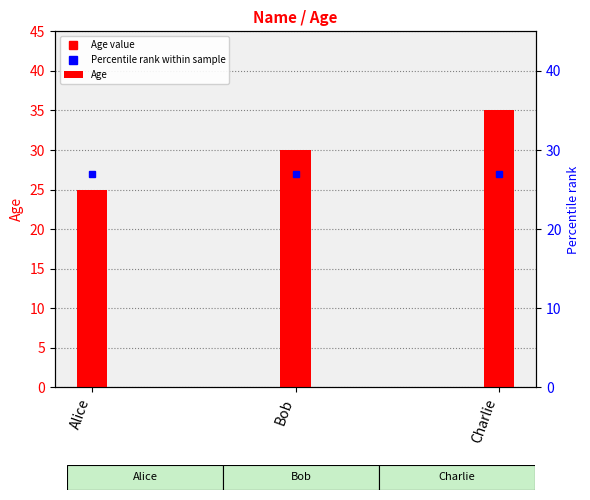

Reading left to right, list all the values displayed in this chart.

25	30	35